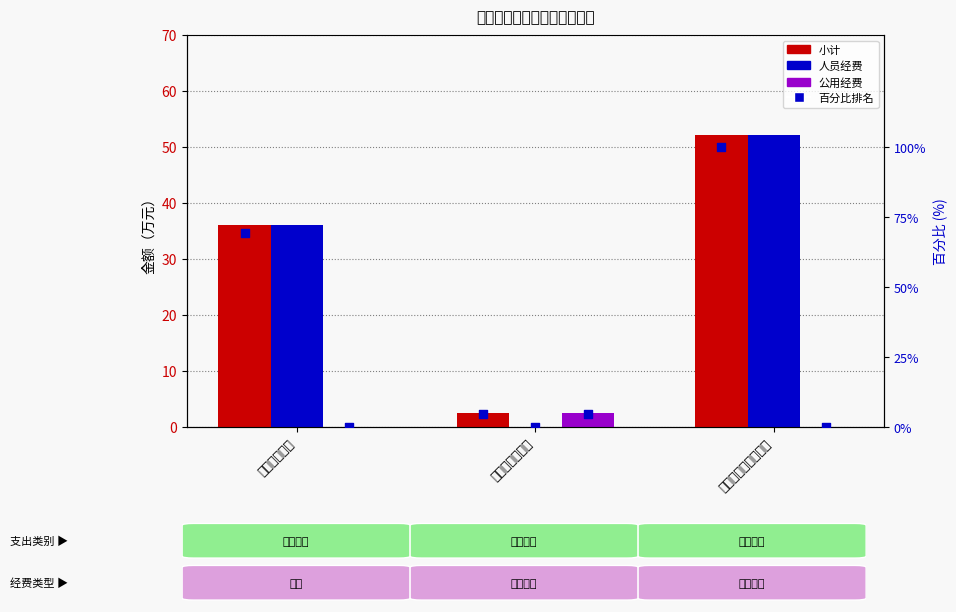

What are all the series names shown in the legend?

小计, 人员经费, 公用经费, 百分比排名